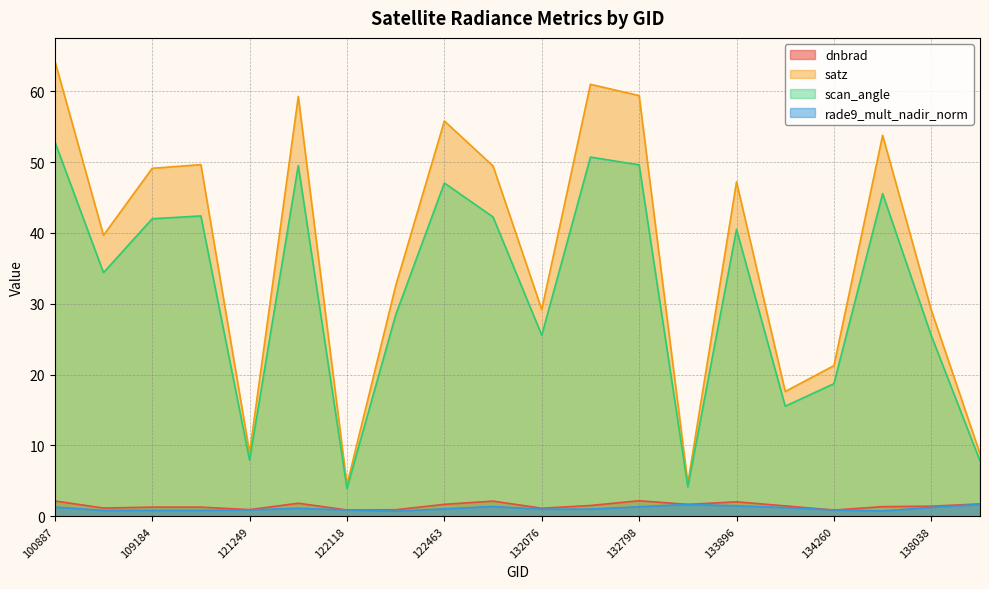

True or false: rade9_mult_nadir_norm and scan_angle cross at least once.

False